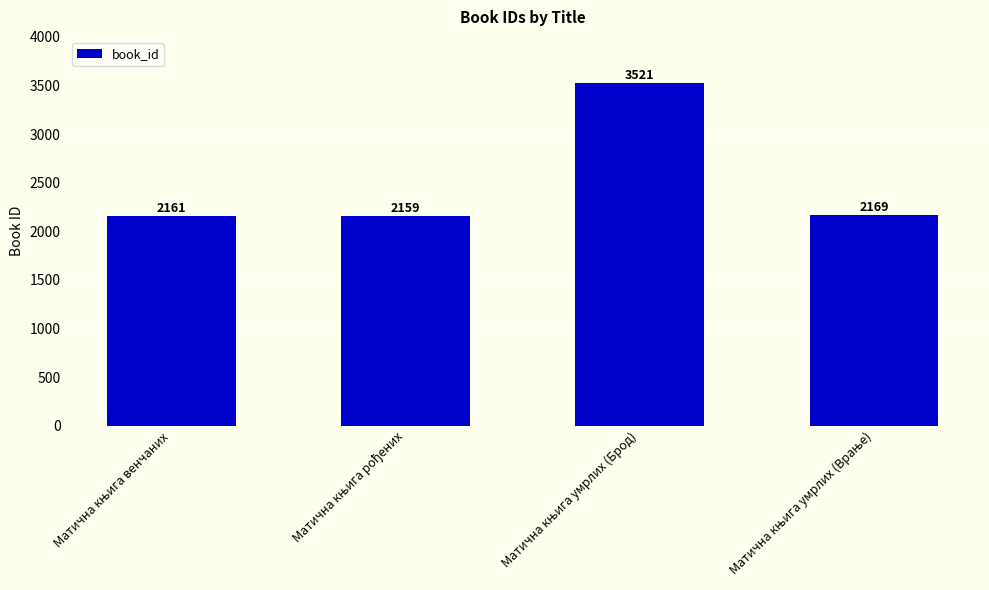

What is the difference between the second highest and minimum values?

10